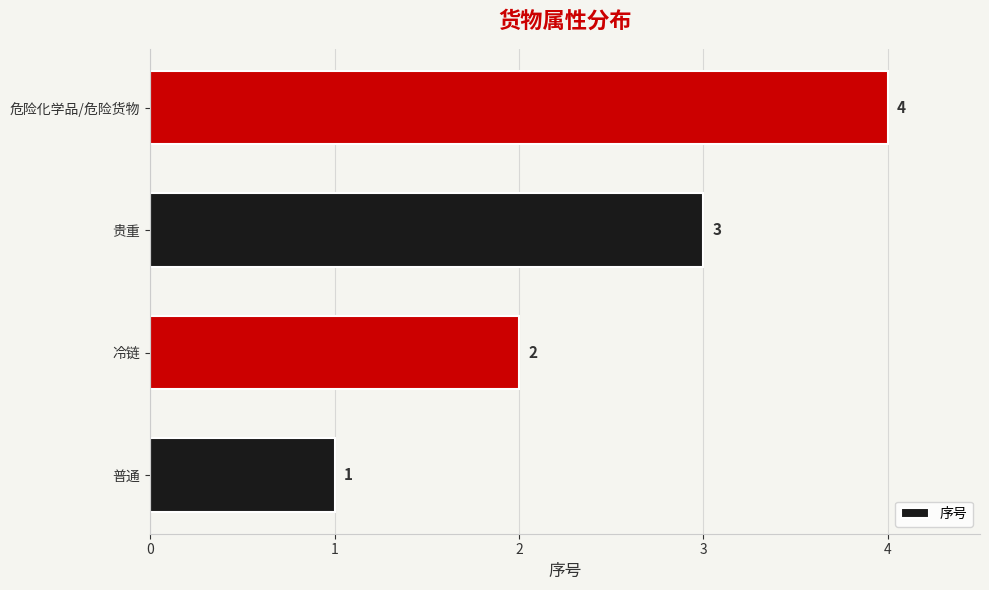

Rank the categories by value from highest to lowest.

危险化学品/危险货物, 贵重, 冷链, 普通